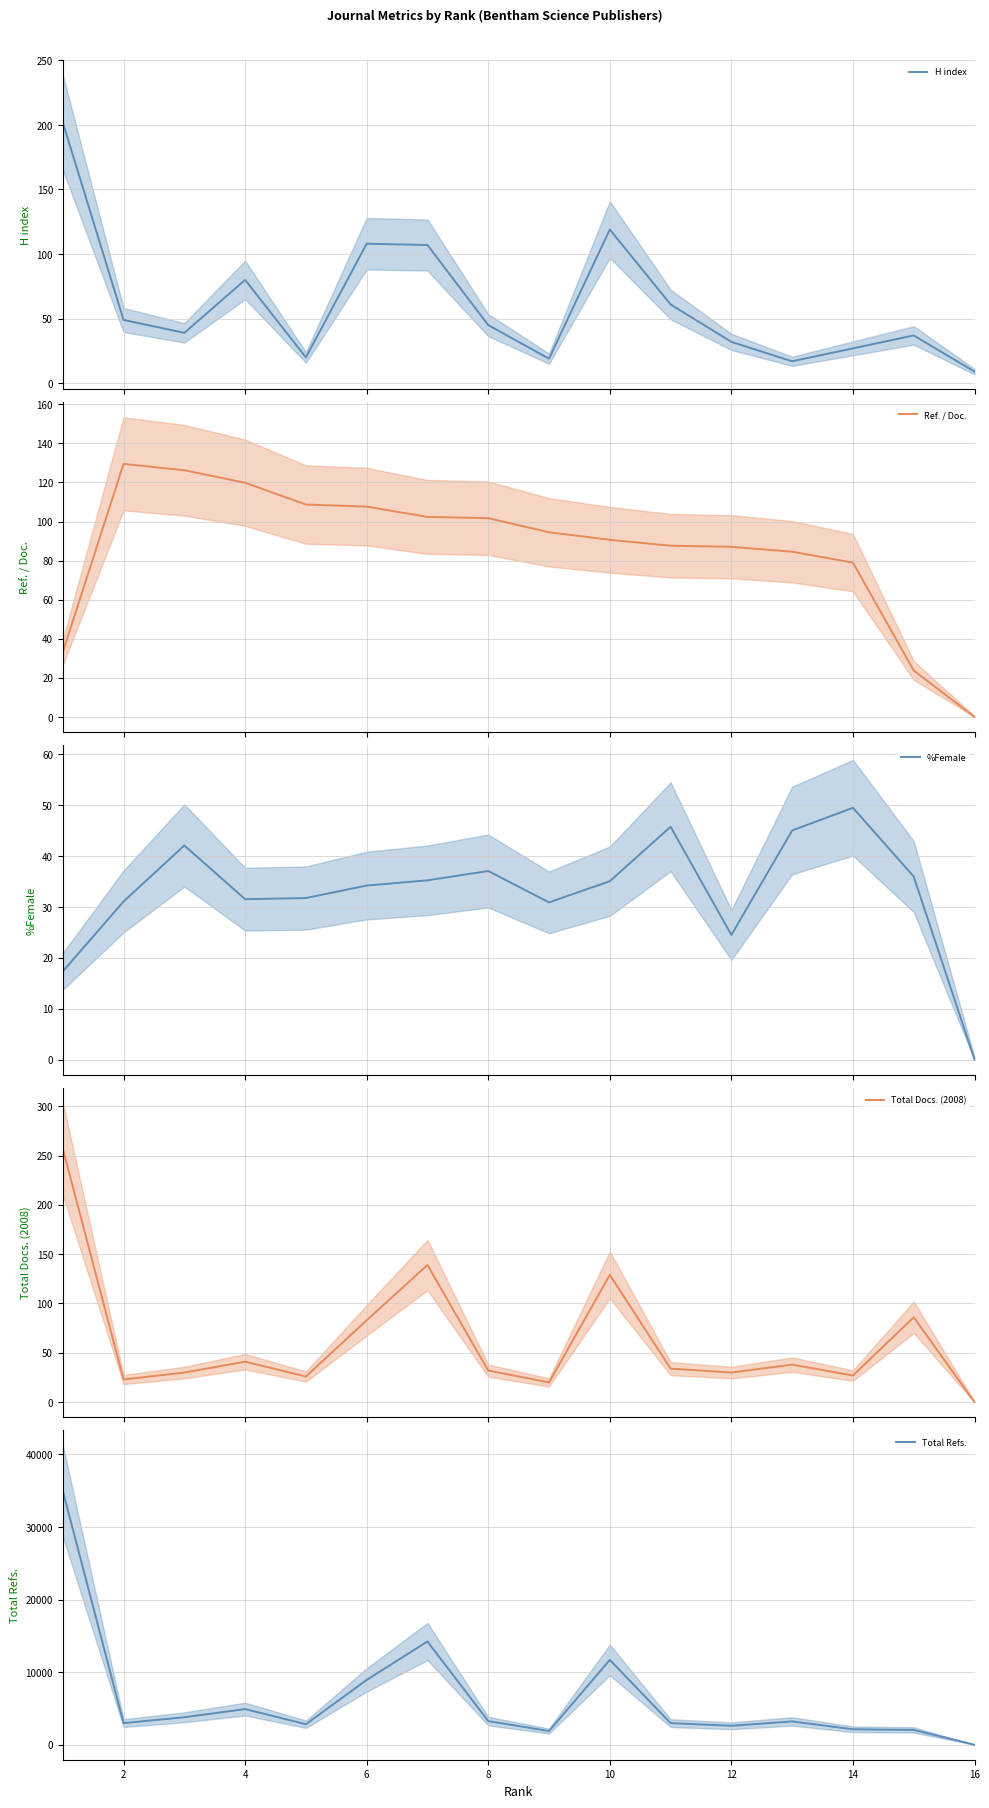

What is the lowest value of the H index series?

9